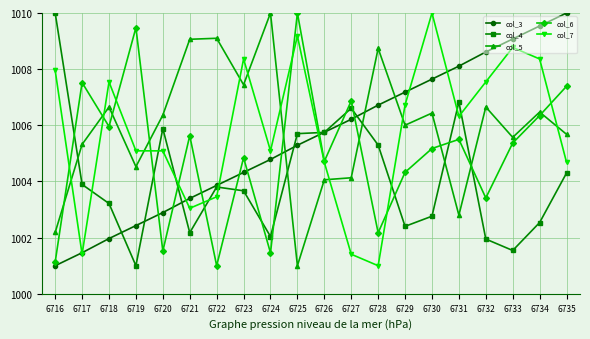

How many data points does each series have?

20